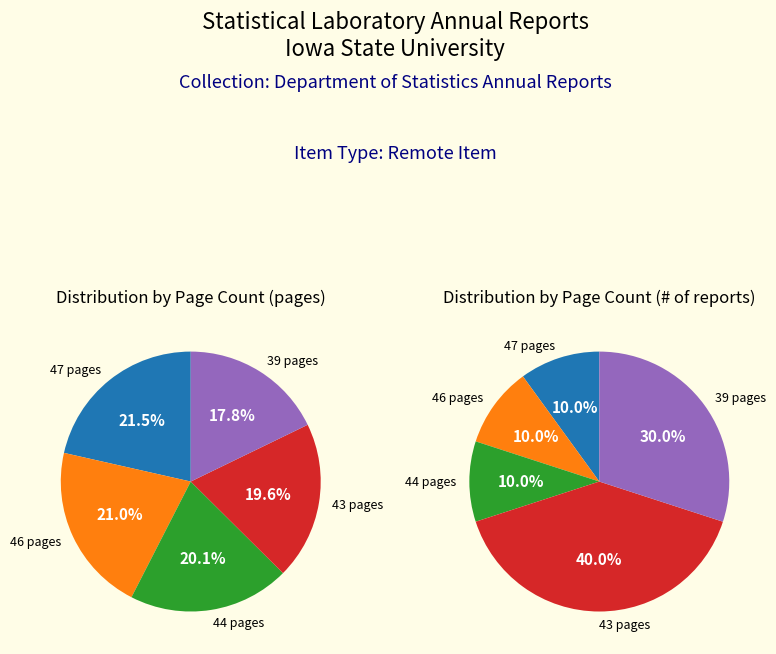

How many slices are in this pie chart?

10